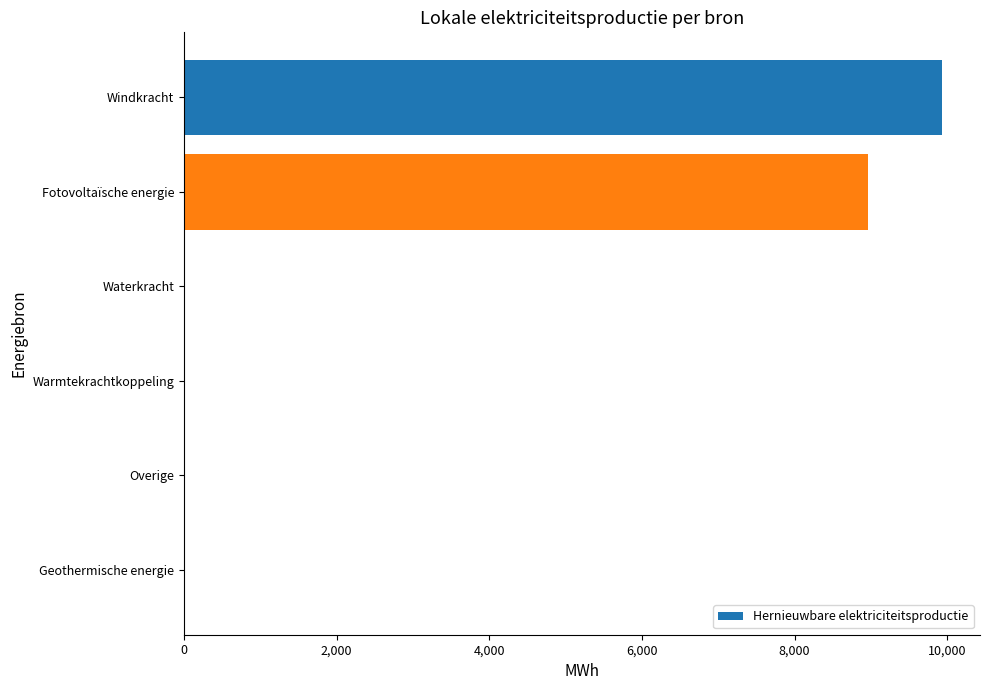

At which label is the value closest to 4966?

Fotovoltaïsche energie